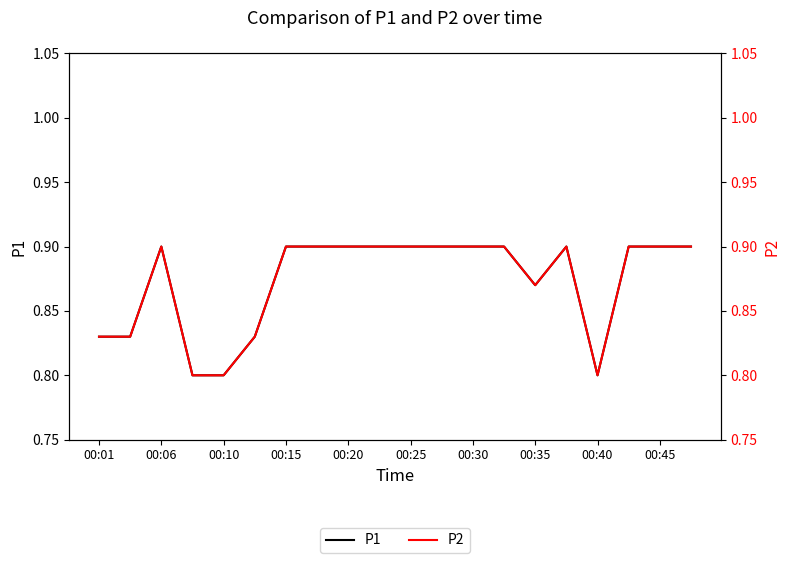

True or false: P2 and P1 intersect in this chart.

False